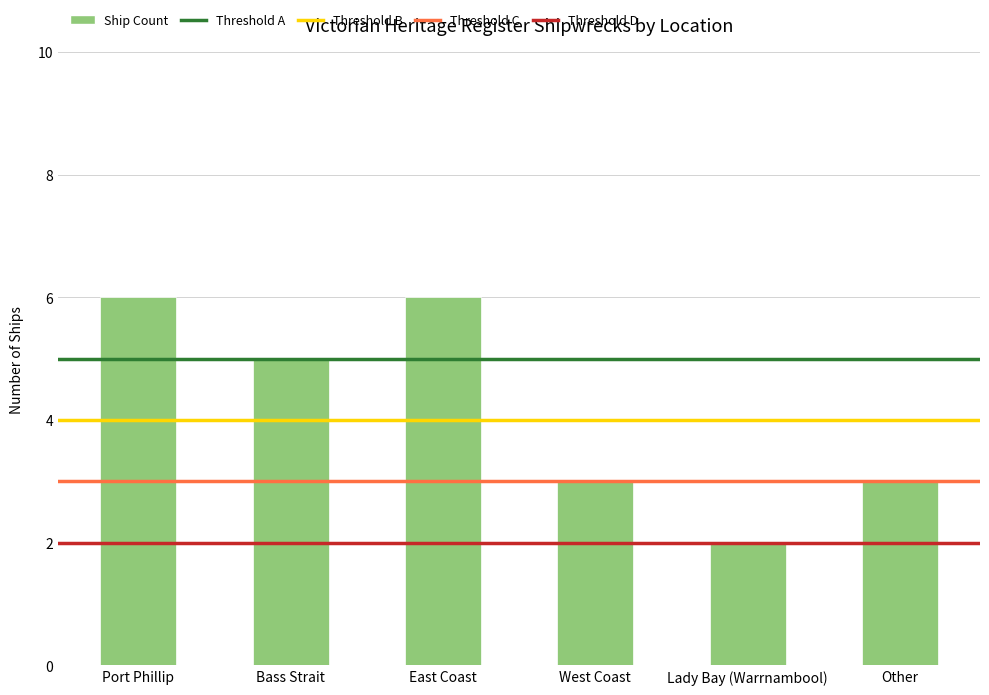

The chart shows a value of 5 at Other. True or false?

False